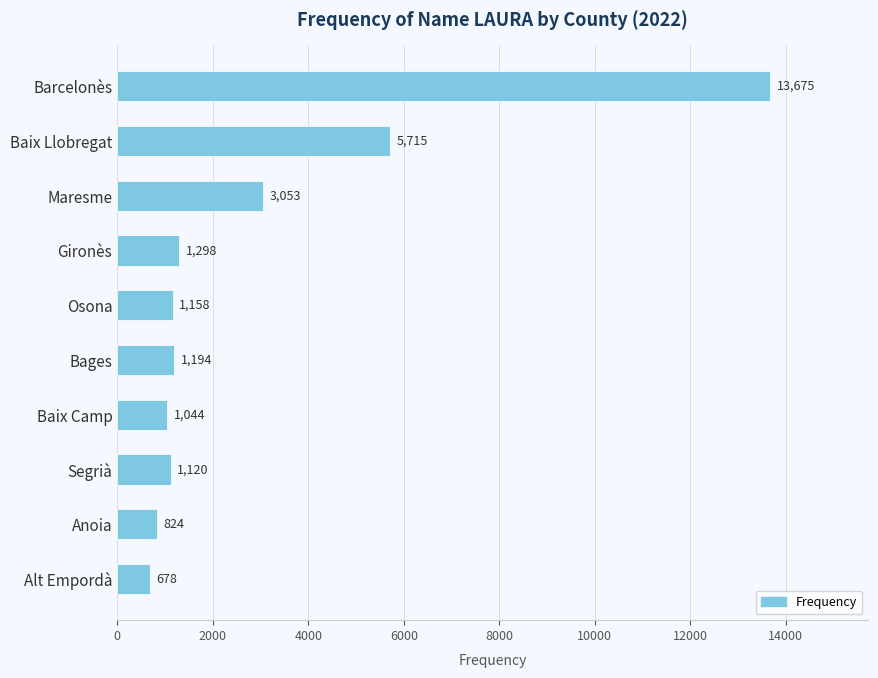

List the labels in order of value, smallest first.

Alt Empordà, Anoia, Baix Camp, Segrià, Osona, Bages, Gironès, Maresme, Baix Llobregat, Barcelonès